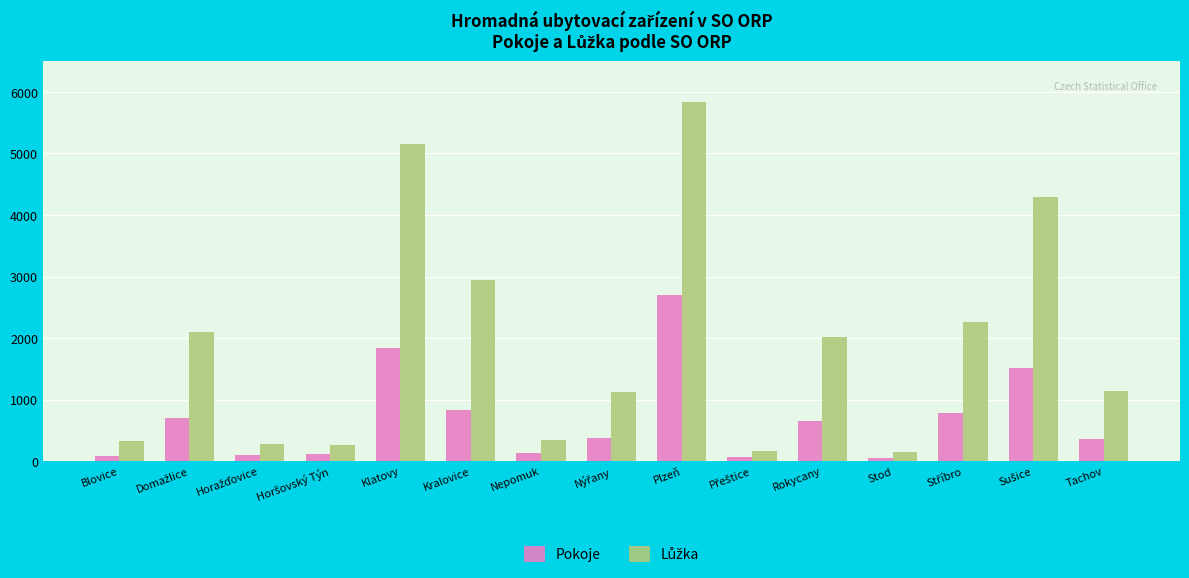

What is the average value of the Pokoje series?

687